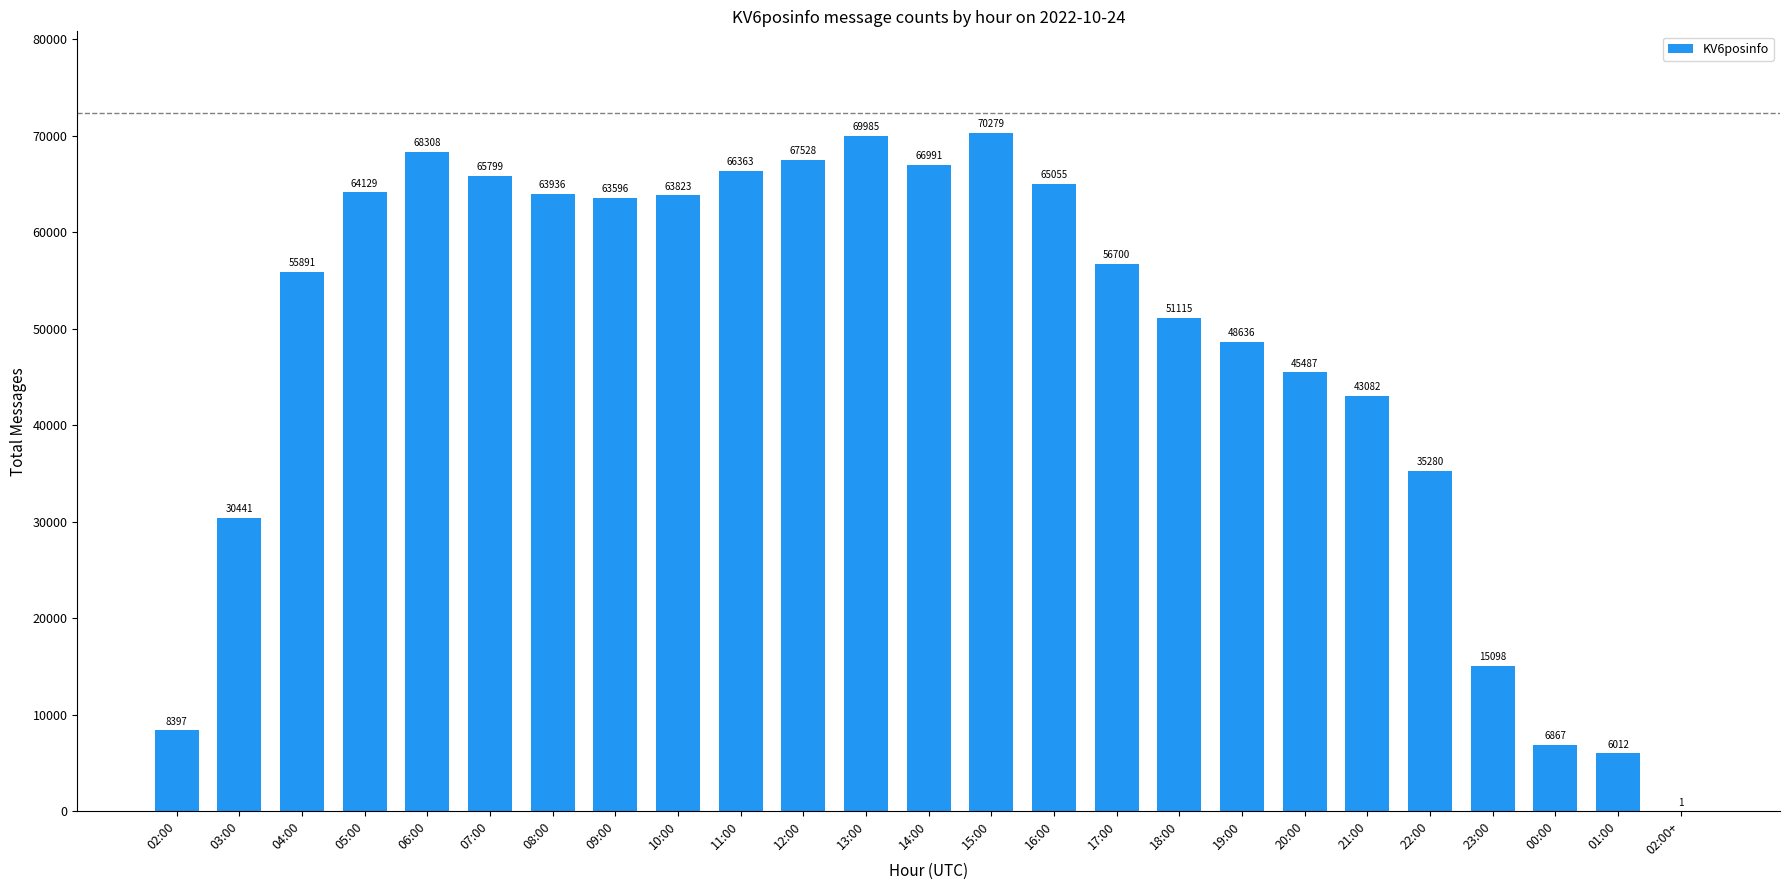

Reading left to right, extract all data points from this chart.

02:00=8397	03:00=30441	04:00=55891	05:00=64129	06:00=68308	07:00=65799	08:00=63936	09:00=63596	10:00=63823	11:00=66363	12:00=67528	13:00=69985	14:00=66991	15:00=70279	16:00=65055	17:00=56700	18:00=51115	19:00=48636	20:00=45487	21:00=43082	22:00=35280	23:00=15098	00:00=6867	01:00=6012	02:00+=1